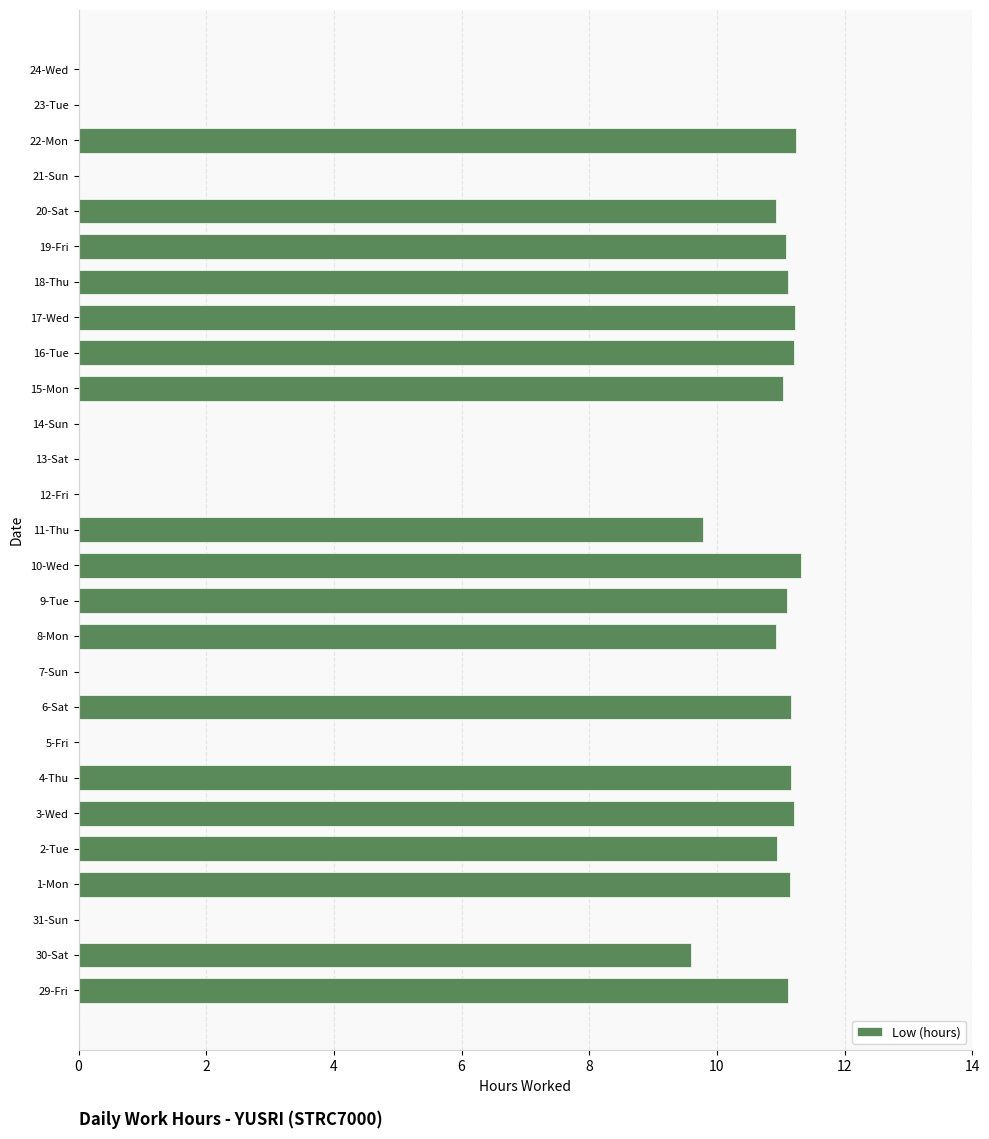

The value at 16-Tue is 11.2. True or false?

True